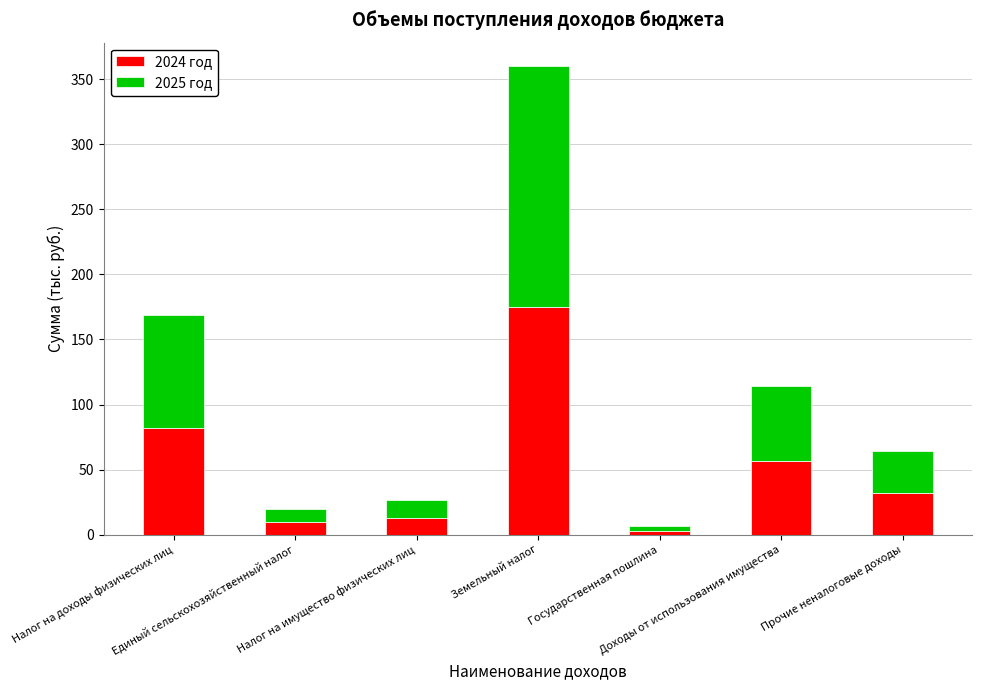

What is the sum of all 2024 год values?

372.2